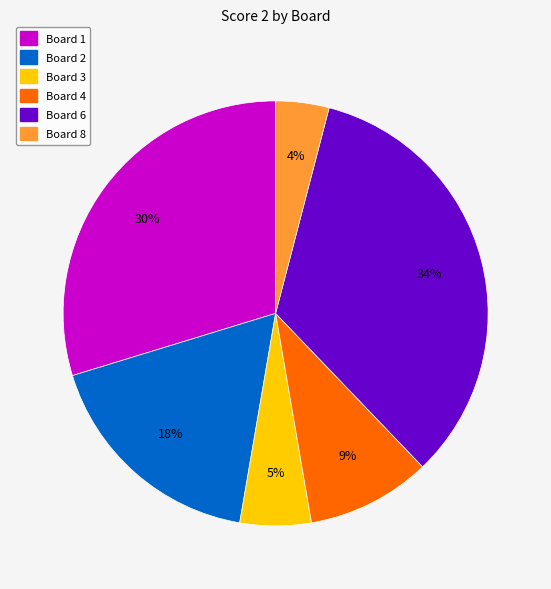

Which slice is the largest?

Board 6